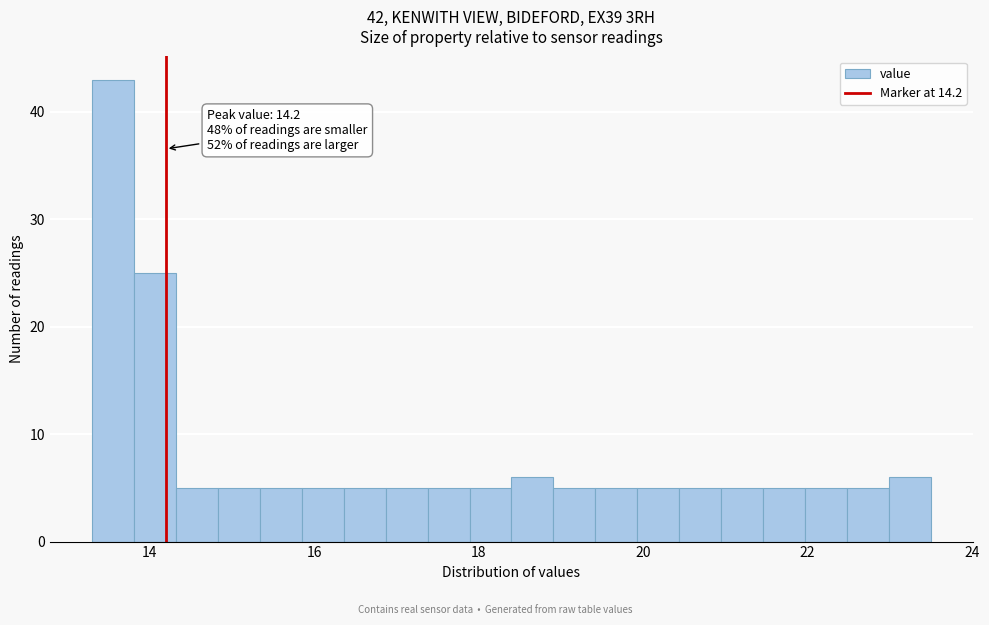

Read against the x-axis, roughly where is the centre of the tallest bar?

13.6